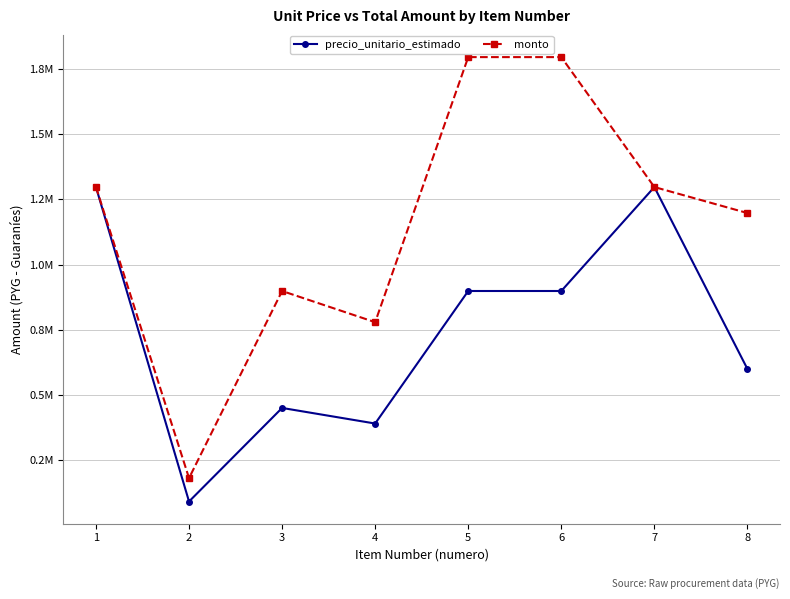

How many interior local peaks does the monto series have?

1